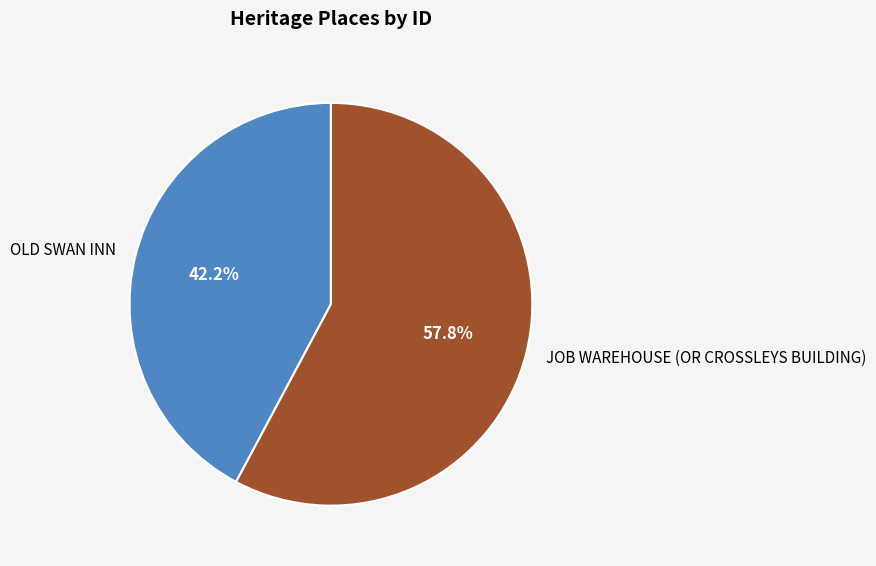

Which category has the smallest portion of the pie?

OLD SWAN INN